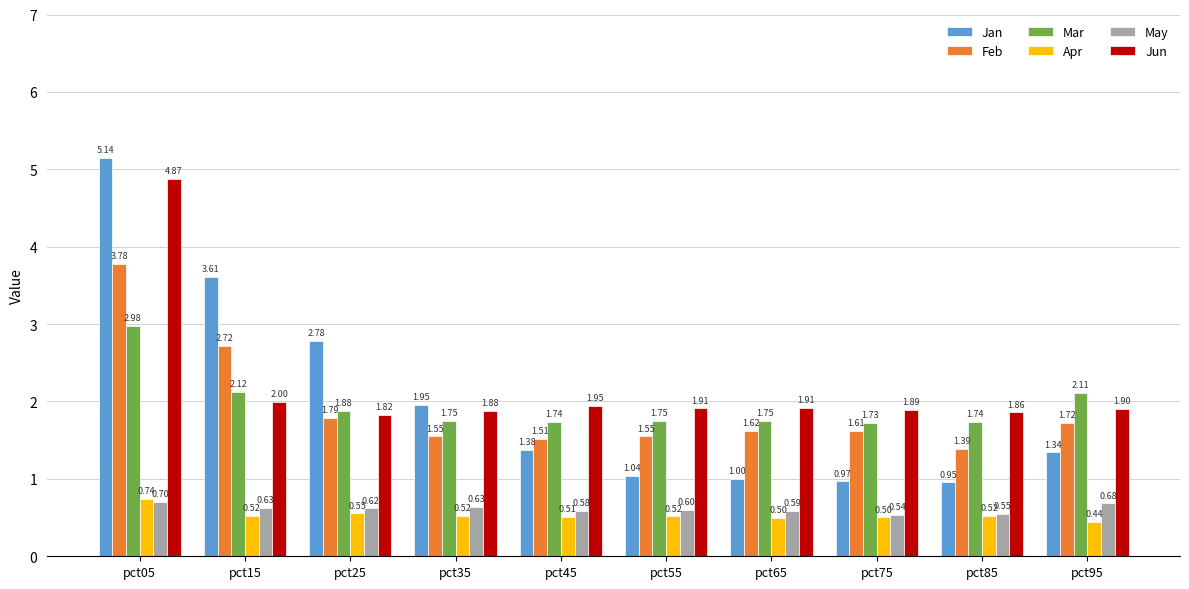

What is the value of the Mar bar at the 3rd from the left?

1.9